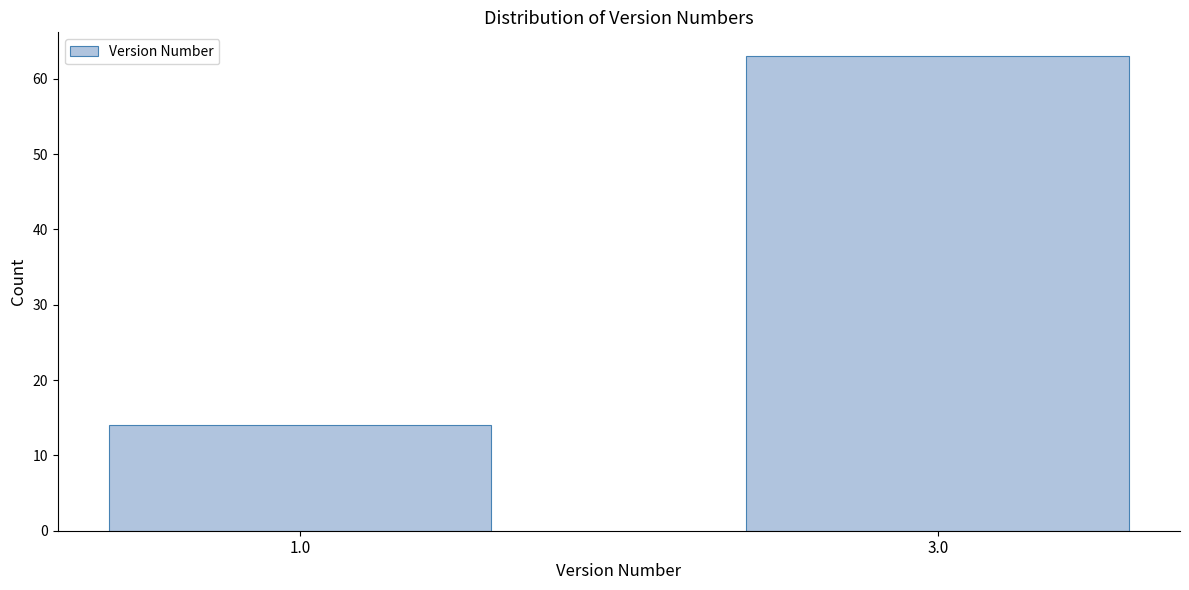

Reading right to left, list all the values displayed in this chart.

63	14